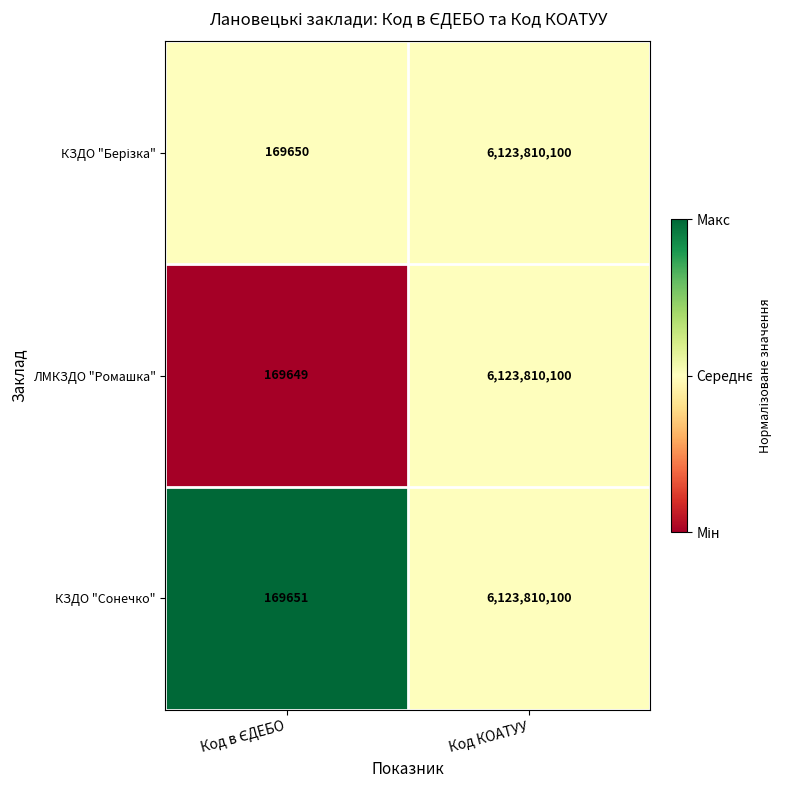

Is it true that ЛМКЗДО "Ромашка" equals 6123810100 at Код КОАТУУ?

True